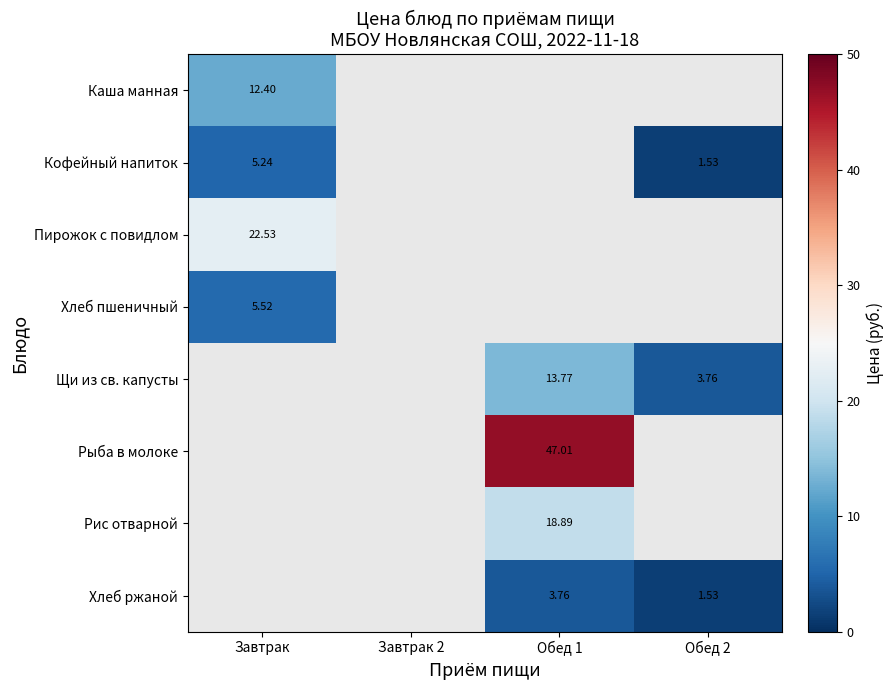

Between Обед 1 and Обед 2, which series saw the biggest shift?

Щи из св. капусты